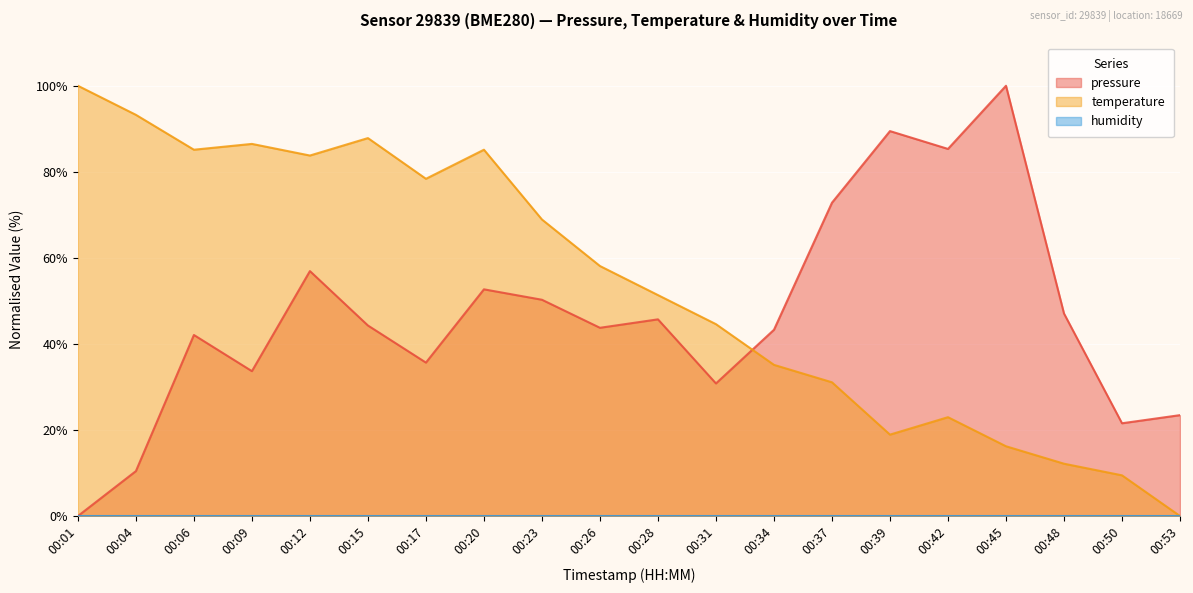

Is it true that pressure equals 35.7 at 00:17?

True